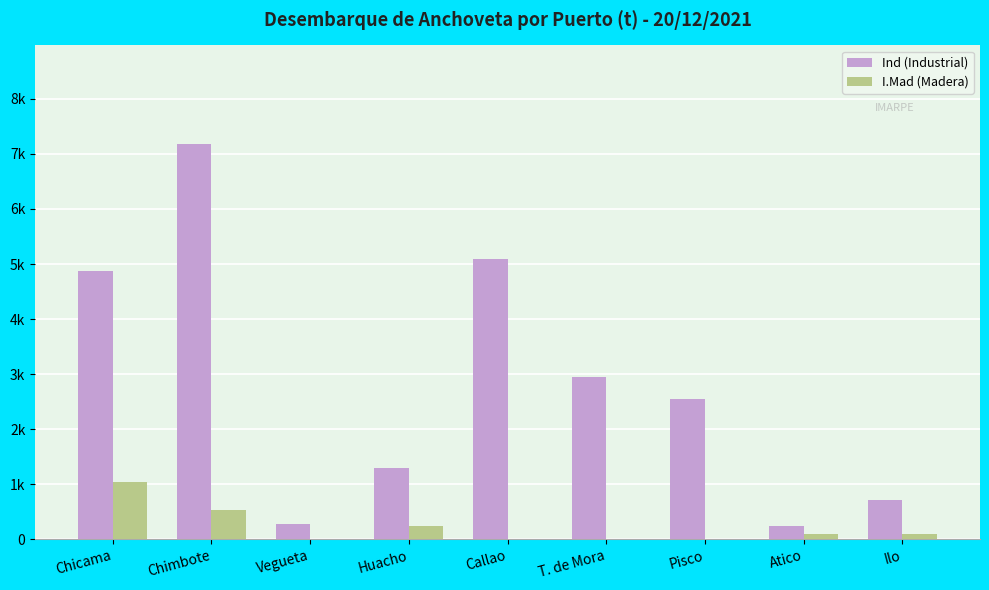

What is the greatest value displayed?

7177.3